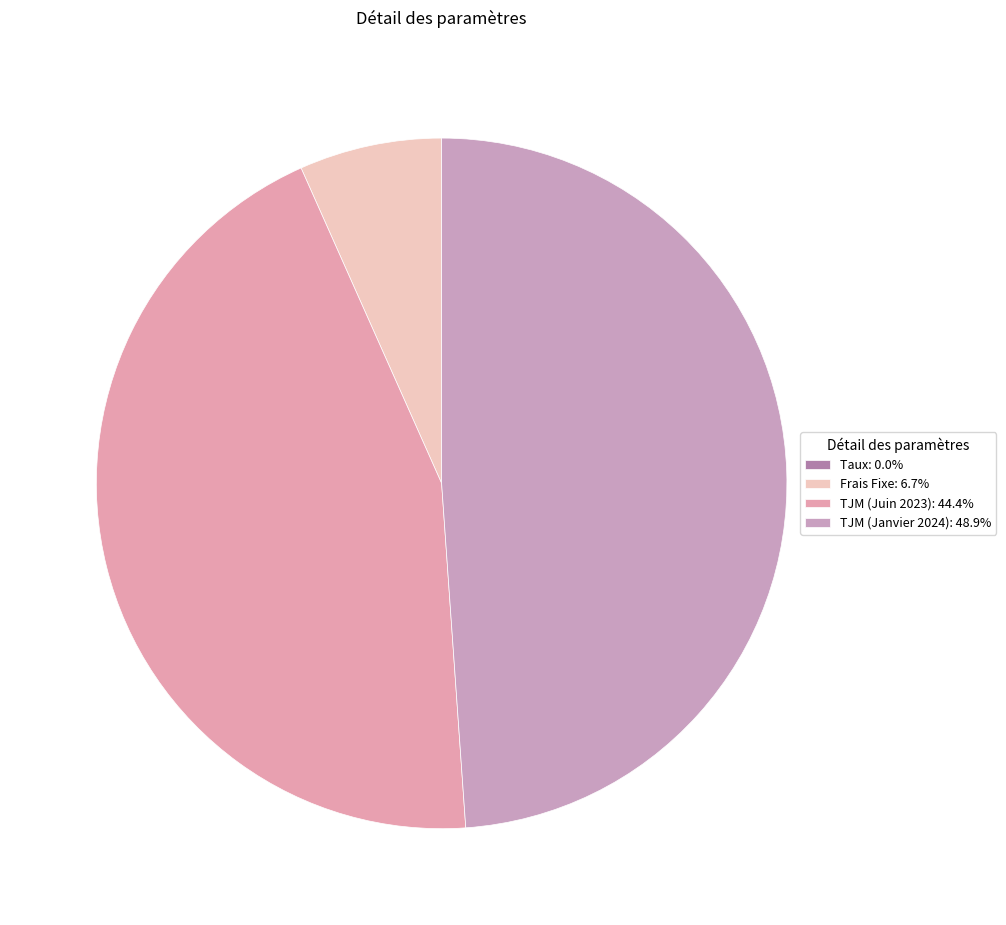

Count the number of slices in the pie.

4